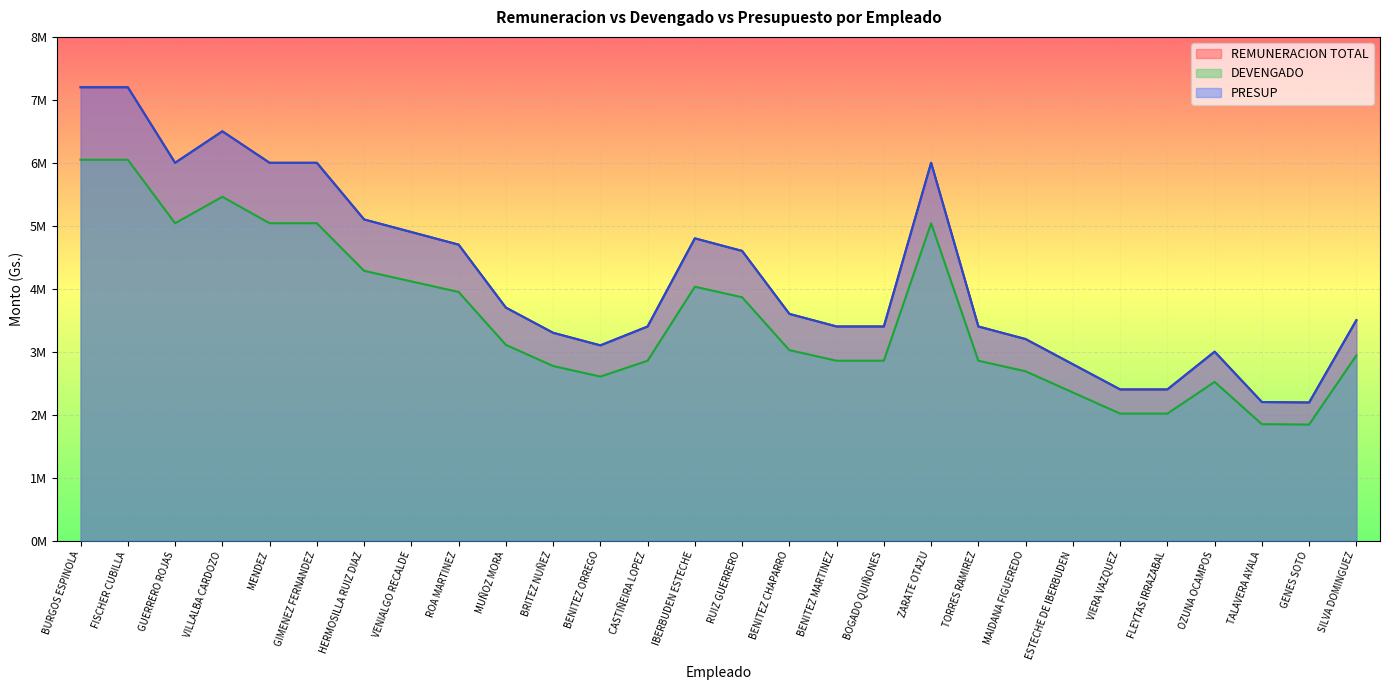

Reading right to left, transcribe all the data shown in this chart.

REMUNERACION TOTAL: SILVA DOMINGUEZ=3500000	GENES SOTO=2192839	TALAVERA AYALA=2200000	OZUNA OCAMPOS=3000000	FLEYTAS IRRAZABAL=2400000	VIERA VAZQUEZ=2400000	ESTECHE DE IBERBUDEN=2800000	MAIDANA FIGUEREDO=3200000	TORRES RAMIREZ=3400000	ZARATE OTAZU=6000000	BOGADO QUIÑONES=3400000	BENITEZ MARTINEZ=3400000	BENITEZ CHAPARRO=3600000	RUIZ GUERRERO=4600000	IBERBUDEN ESTECHE=4800000	CASTIÑEIRA LOPEZ=3400000	BENITEZ ORREGO=3100000	BRITEZ NUÑEZ=3300000	MUÑOZ MORA=3700000	ROA MARTINEZ=4700000	VENIALGO RECALDE=4900000	HERMOSILLA RUIZ DIAZ=5100000	GIMENEZ FERNANDEZ=6000000	MENDEZ=6000000	VILLALBA CARDOZO=6500000	GUERRERO ROJAS=6000000	FISCHER CUBILLA=7200000	BURGOS ESPINOLA=7200000
DEVENGADO: SILVA DOMINGUEZ=2940000	GENES SOTO=1841985	TALAVERA AYALA=1848000	OZUNA OCAMPOS=2520000	FLEYTAS IRRAZABAL=2016000	VIERA VAZQUEZ=2016000	ESTECHE DE IBERBUDEN=2352000	MAIDANA FIGUEREDO=2688000	TORRES RAMIREZ=2856000	ZARATE OTAZU=5040000	BOGADO QUIÑONES=2856000	BENITEZ MARTINEZ=2856000	BENITEZ CHAPARRO=3024000	RUIZ GUERRERO=3864000	IBERBUDEN ESTECHE=4032000	CASTIÑEIRA LOPEZ=2856000	BENITEZ ORREGO=2604000	BRITEZ NUÑEZ=2772000	MUÑOZ MORA=3108000	ROA MARTINEZ=3948000	VENIALGO RECALDE=4116000	HERMOSILLA RUIZ DIAZ=4284000	GIMENEZ FERNANDEZ=5040000	MENDEZ=5040000	VILLALBA CARDOZO=5460000	GUERRERO ROJAS=5040000	FISCHER CUBILLA=6048000	BURGOS ESPINOLA=6048000
PRESUP: SILVA DOMINGUEZ=3500000	GENES SOTO=2192839	TALAVERA AYALA=2200000	OZUNA OCAMPOS=3000000	FLEYTAS IRRAZABAL=2400000	VIERA VAZQUEZ=2400000	ESTECHE DE IBERBUDEN=2800000	MAIDANA FIGUEREDO=3200000	TORRES RAMIREZ=3400000	ZARATE OTAZU=6000000	BOGADO QUIÑONES=3400000	BENITEZ MARTINEZ=3400000	BENITEZ CHAPARRO=3600000	RUIZ GUERRERO=4600000	IBERBUDEN ESTECHE=4800000	CASTIÑEIRA LOPEZ=3400000	BENITEZ ORREGO=3100000	BRITEZ NUÑEZ=3300000	MUÑOZ MORA=3700000	ROA MARTINEZ=4700000	VENIALGO RECALDE=4900000	HERMOSILLA RUIZ DIAZ=5100000	GIMENEZ FERNANDEZ=6000000	MENDEZ=6000000	VILLALBA CARDOZO=6500000	GUERRERO ROJAS=6000000	FISCHER CUBILLA=7200000	BURGOS ESPINOLA=7200000